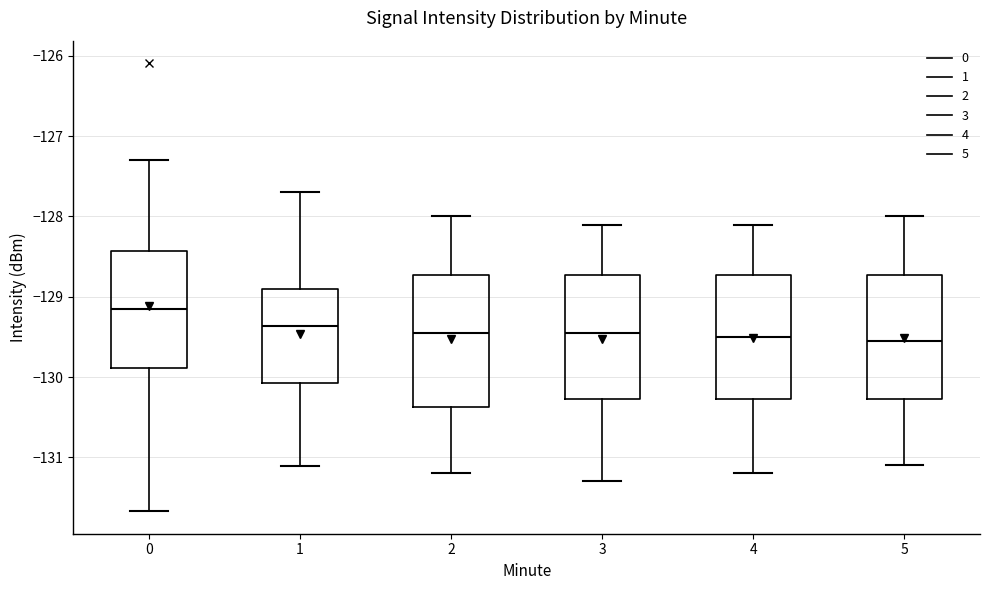

Where does the lower whisker of the box at x = 3 end on the y-axis? The values are not printed on the chart, so give them approximately, as read against the axis.

-131.3